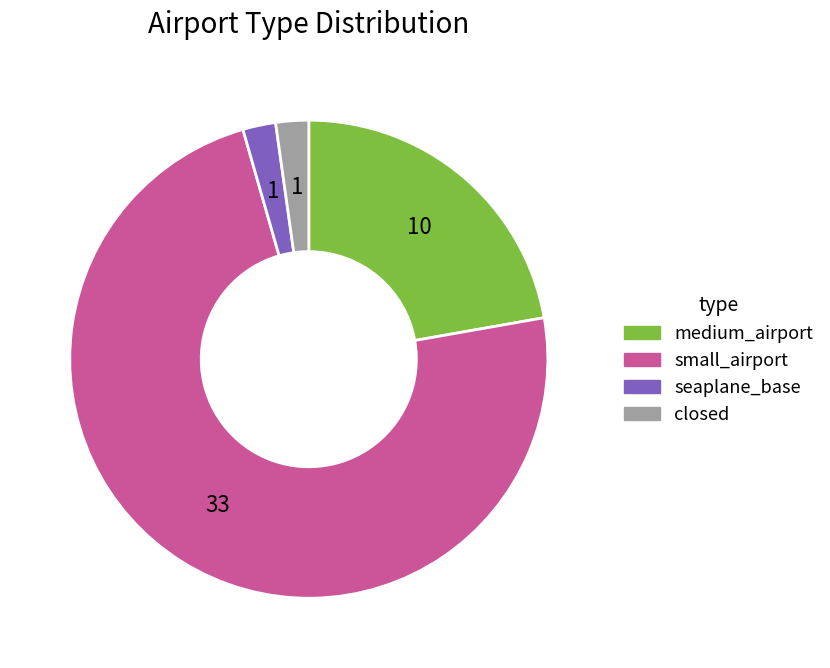

What is the largest slice in the pie chart?

small_airport